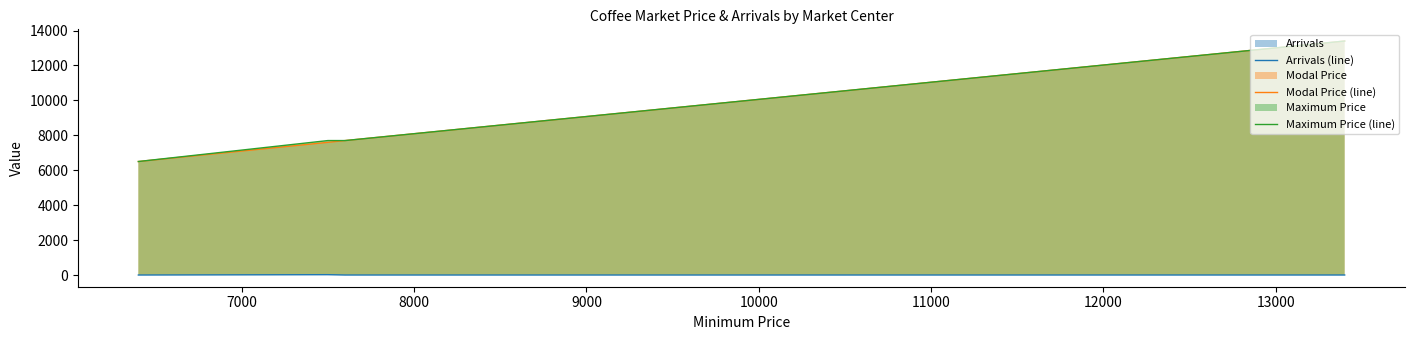

How many lines are shown in the chart?

3